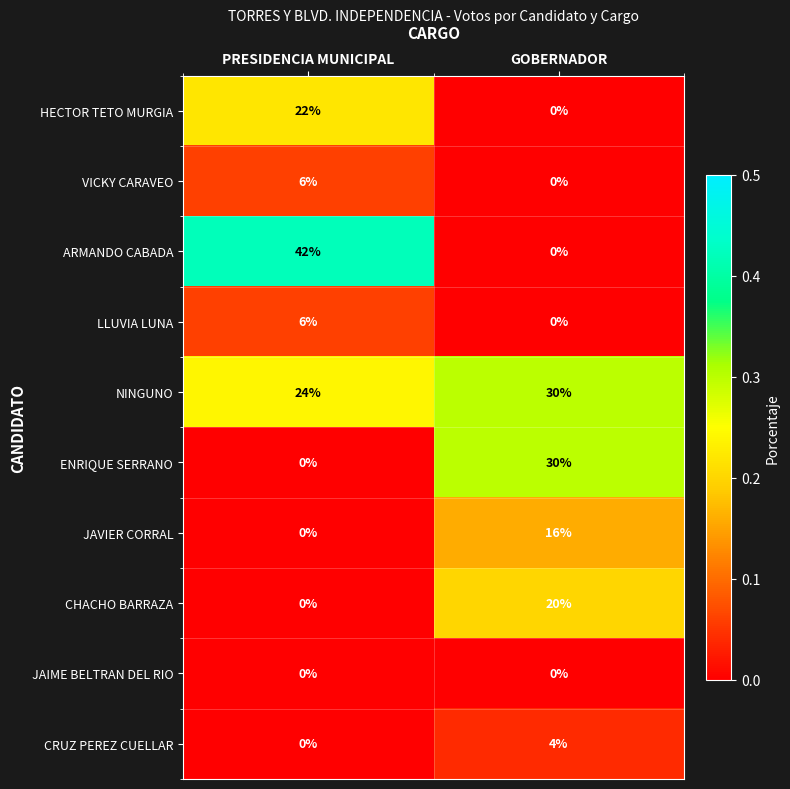

True or false: VICKY CARAVEO has a value of -2 at GOBERNADOR.

False